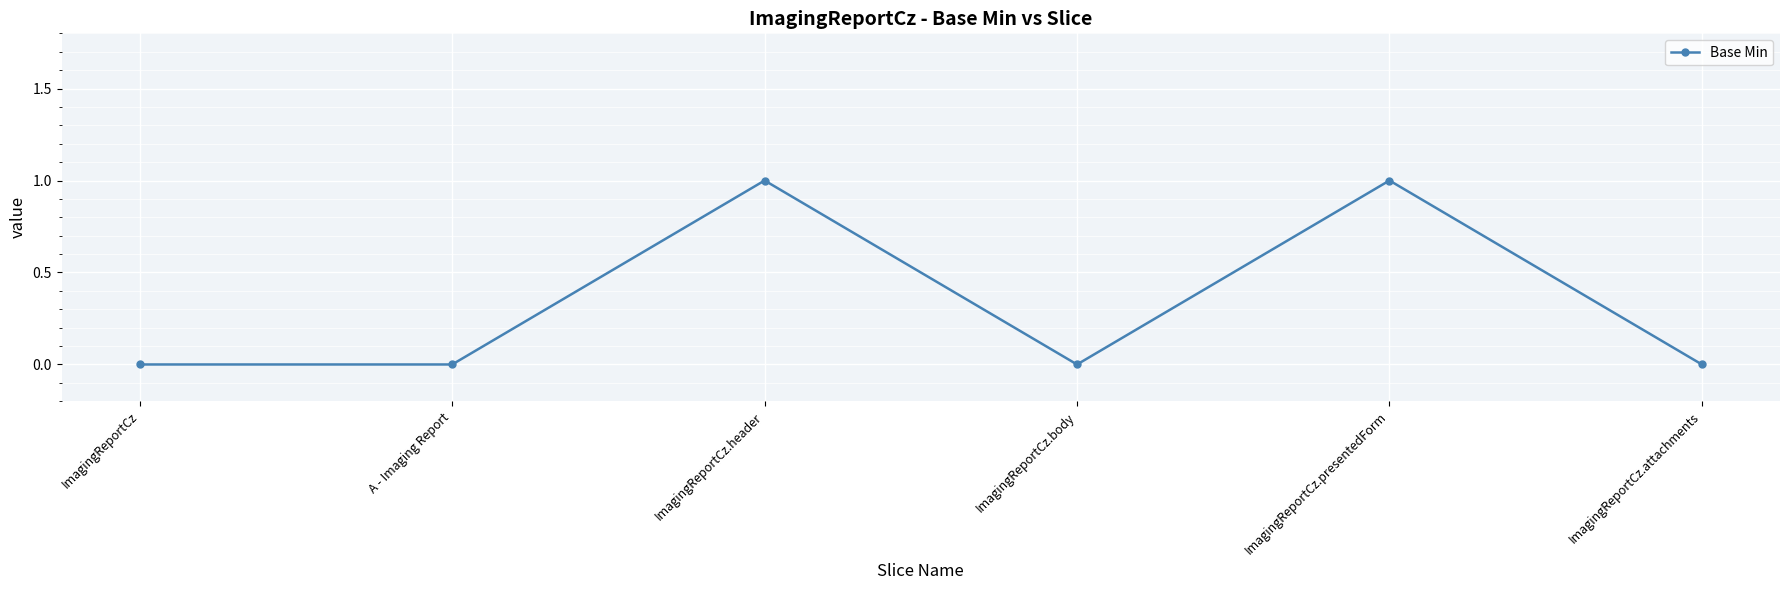

How many data points does each series have?

6